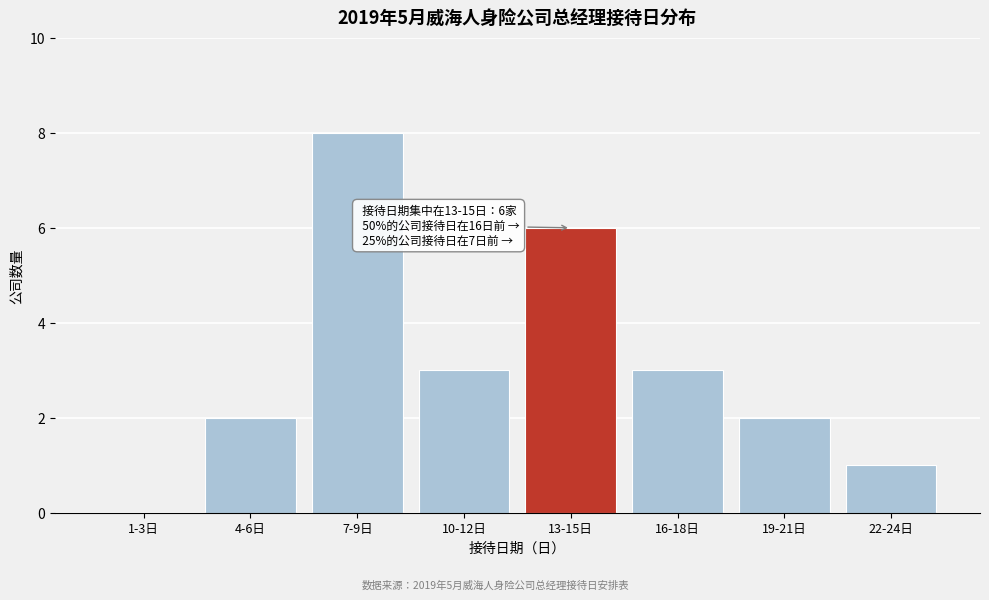

Reading left to right, extract all data points from this chart.

1-3日=0	4-6日=2	7-9日=8	10-12日=3	13-15日=6	16-18日=3	19-21日=2	22-24日=1